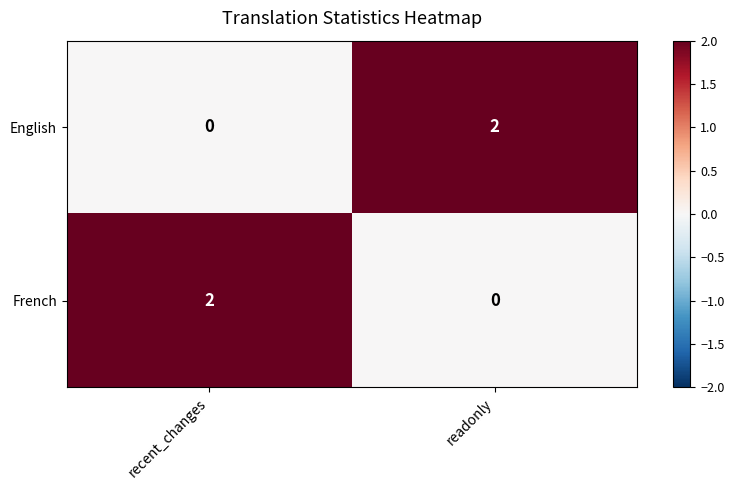

Rank the series at recent_changes from lowest to highest value.

English, French